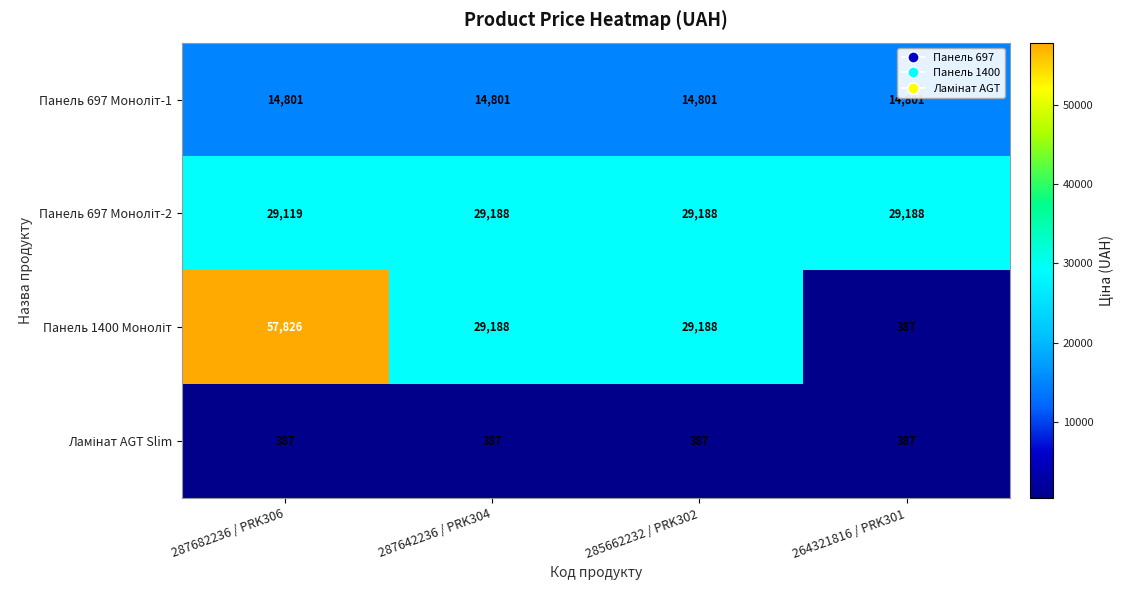

What is the greatest value displayed?

57826